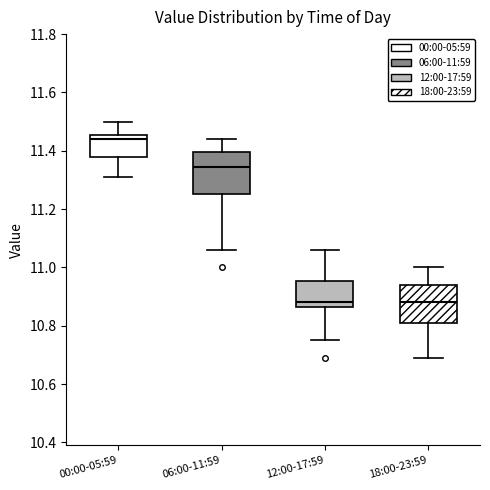

Reading left to right, read every box against the y-axis: the position of its median line, the range the box covers, and the ends of its whiskers. The values are not printed on the chart, so give them approximately, as read against the axis.

00:00-05:59: median 11.44, box 11.38 to 11.46, whiskers 11.32 to 11.50
06:00-11:59: median 11.34, box 11.26 to 11.40, whiskers 11.06 to 11.44
12:00-17:59: median 10.88, box 10.86 to 10.96, whiskers 10.76 to 11.06
18:00-23:59: median 10.88, box 10.82 to 10.94, whiskers 10.70 to 11.00